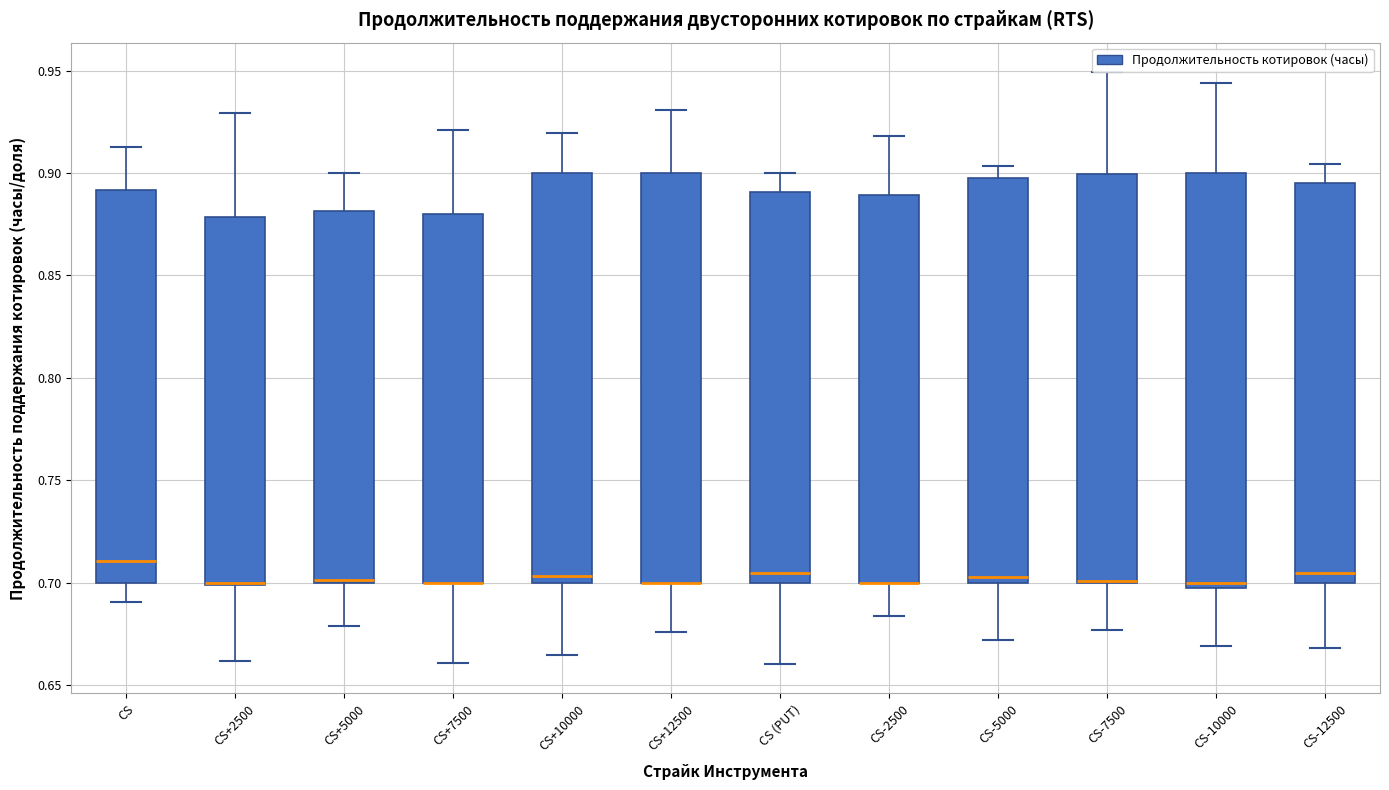

Where does the upper whisker of the box for CS+7500 end on the y-axis? The values are not printed on the chart, so give them approximately, as read against the axis.

0.920